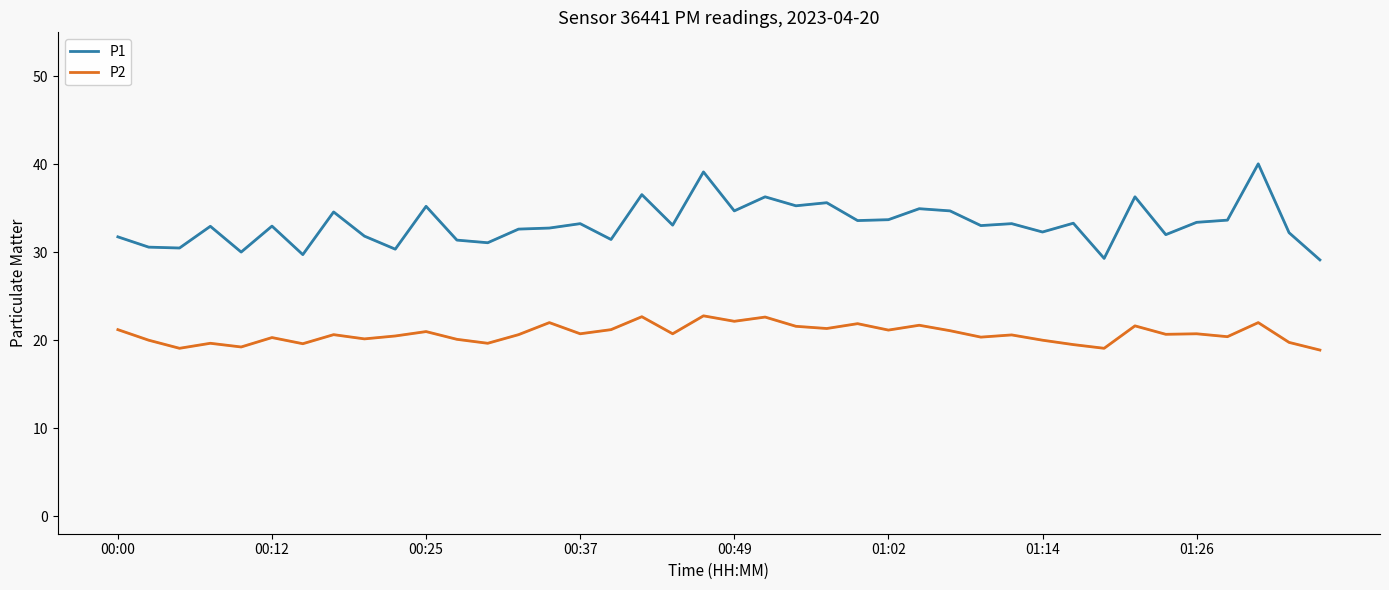

List the series in order of their peak value, lowest first.

P2, P1